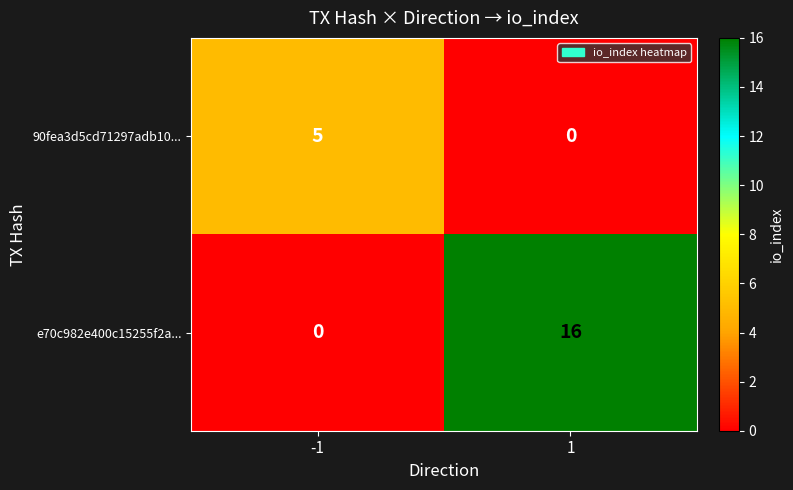

What is the sum of all 90fea3d5cd71297adb10... values?

5